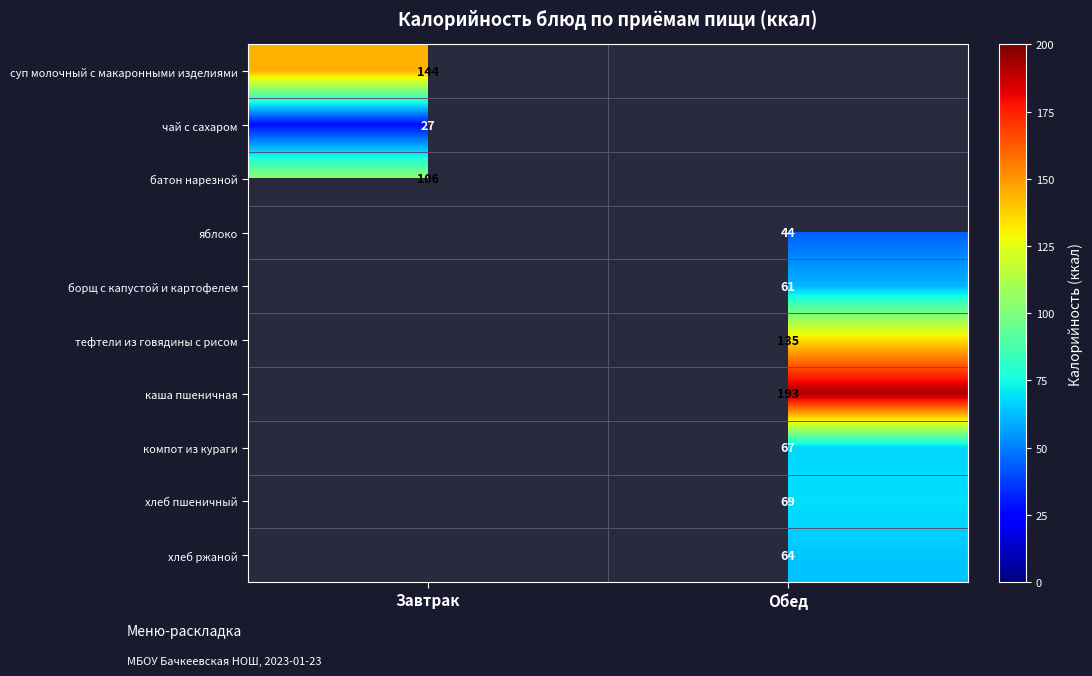

Is the value of суп молочный с макаронными изделиями at Завтрак greater than the value of каша пшеничная at Обед?

No